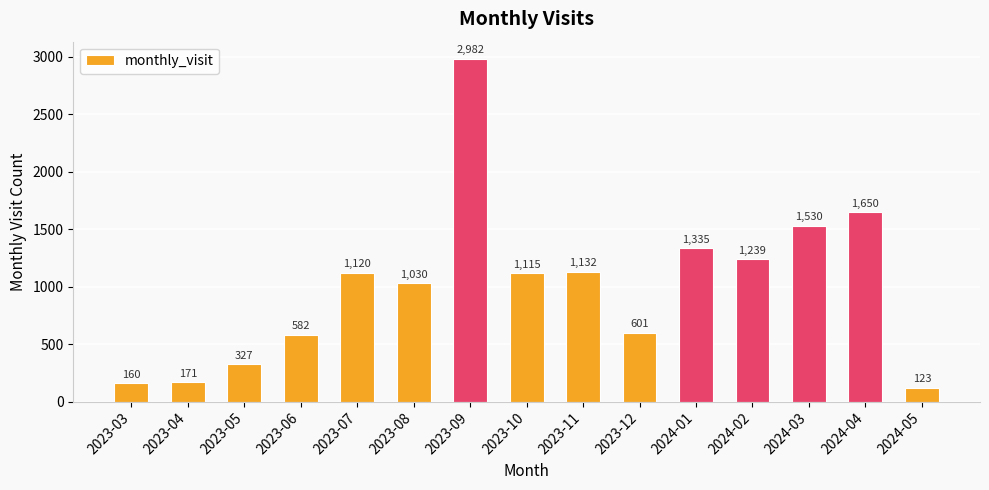

Rank the categories by value from lowest to highest.

2024-05, 2023-03, 2023-04, 2023-05, 2023-06, 2023-12, 2023-08, 2023-10, 2023-07, 2023-11, 2024-02, 2024-01, 2024-03, 2024-04, 2023-09